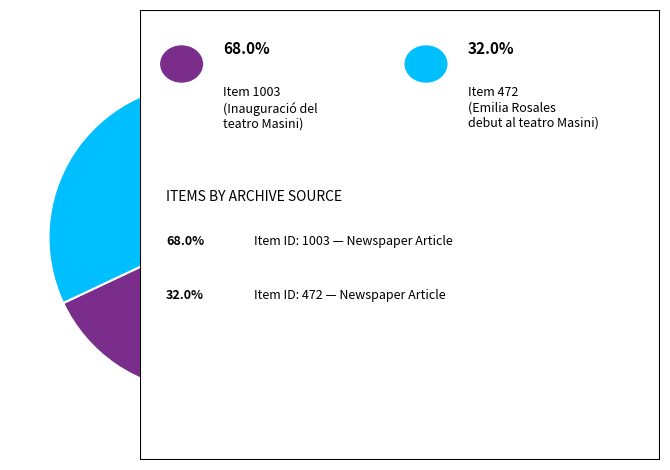

Is there any slice that represents more than half of the pie?

Yes